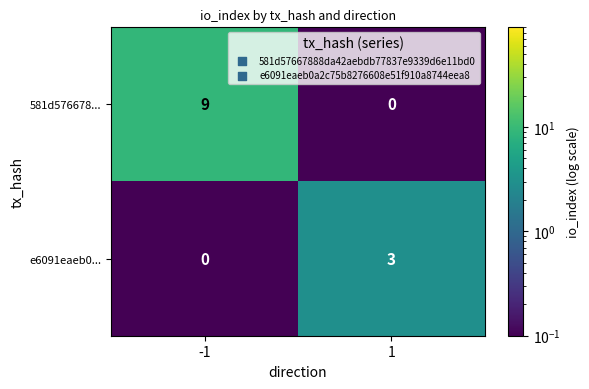

What is the difference between the e6091eaeb0... values at 1 and -1?

3